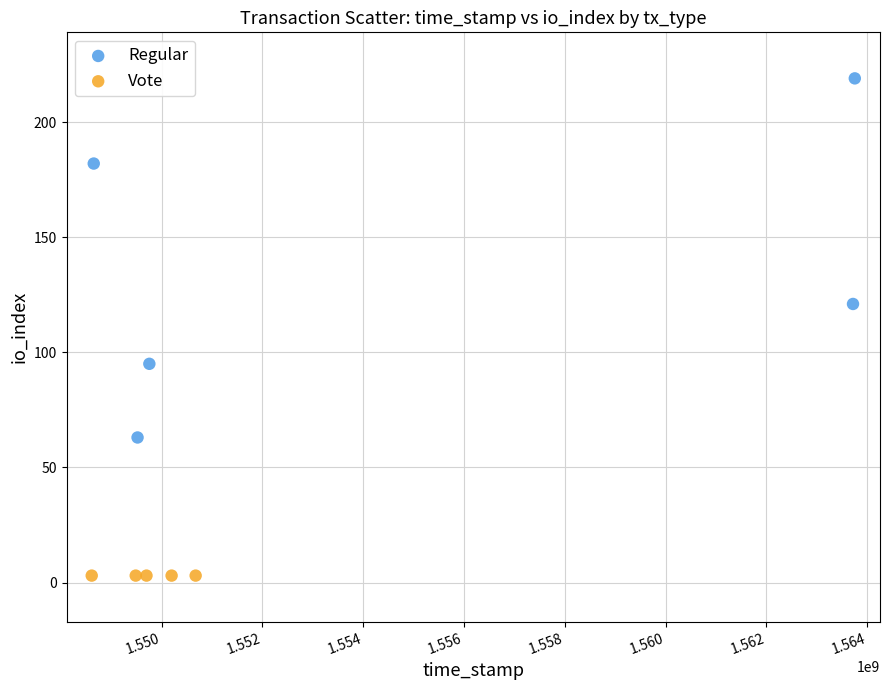

What are all the series names shown in the legend?

Regular, Vote